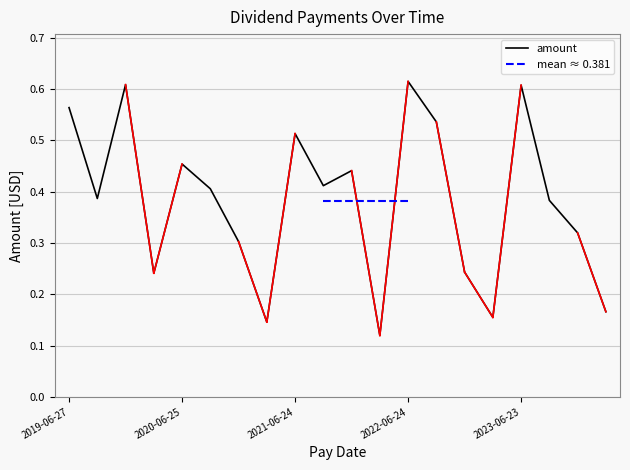

How many categories are shown in the chart?

20